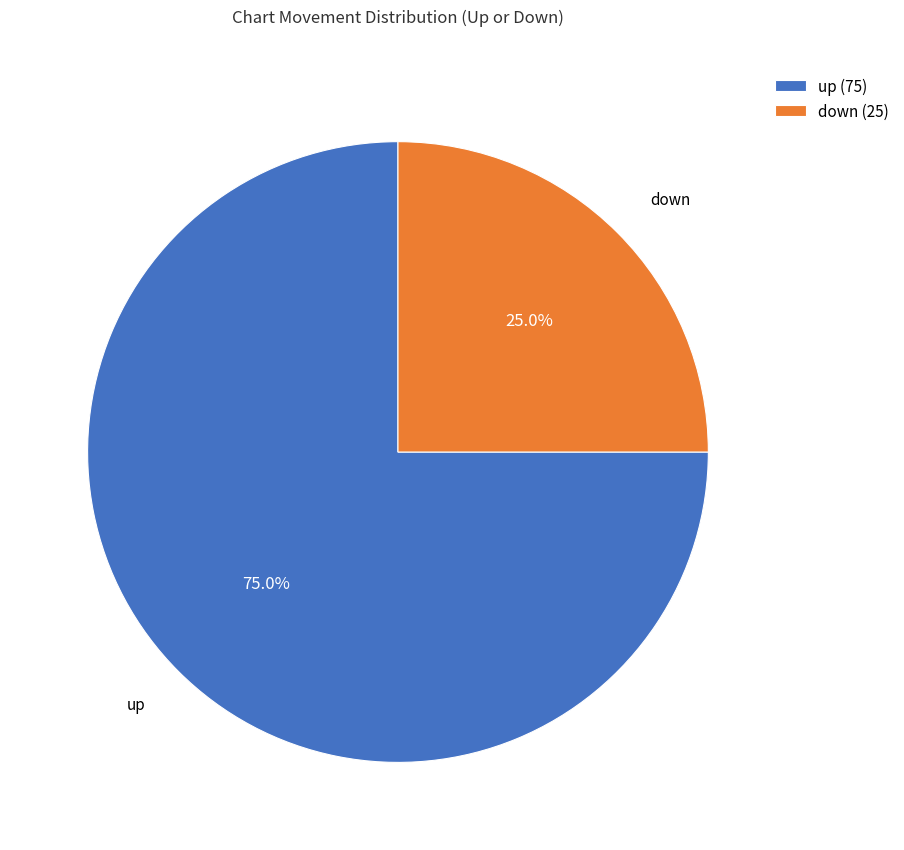

To the nearest percent, what is the difference between the largest and smallest slice percentages?

50%